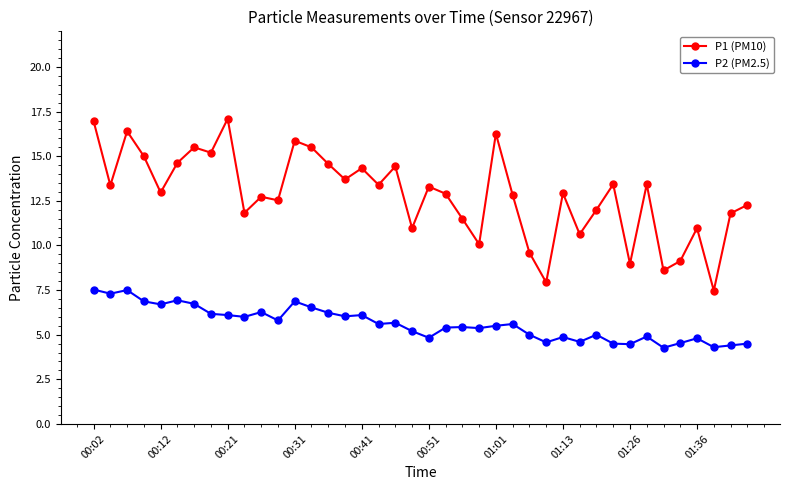

True or false: P1 (PM10) has more than 0 points higher than both neighbors.

True